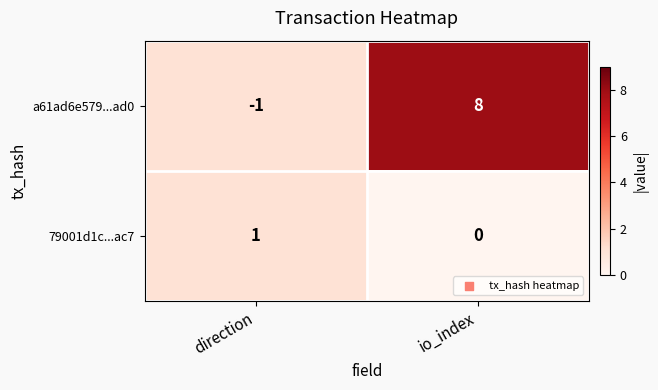

Which series has the widest spread of values?

a61ad6e579...ad0